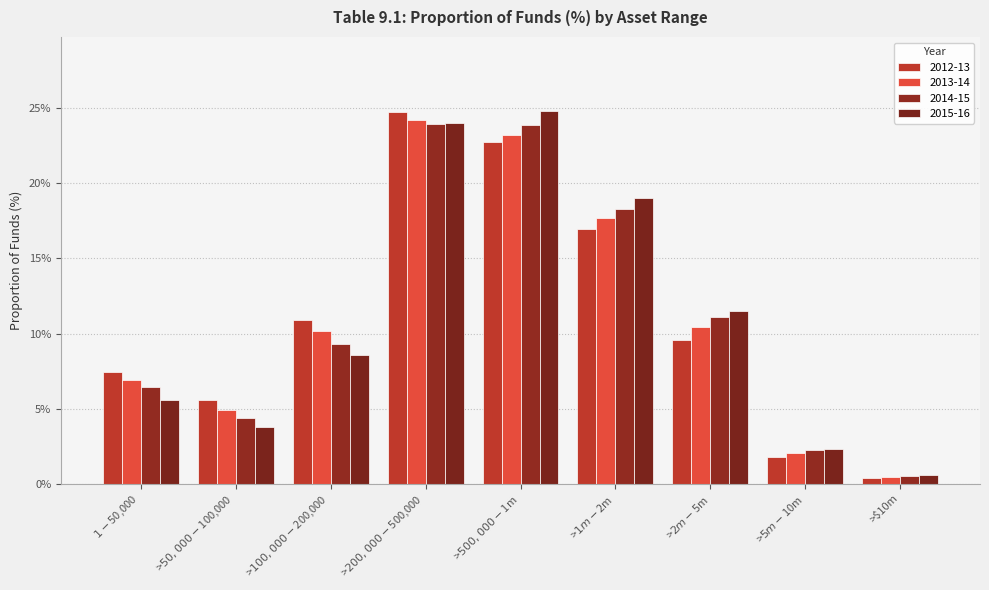

What is the label of the 5th bar from the left?

>$500,000-$1m